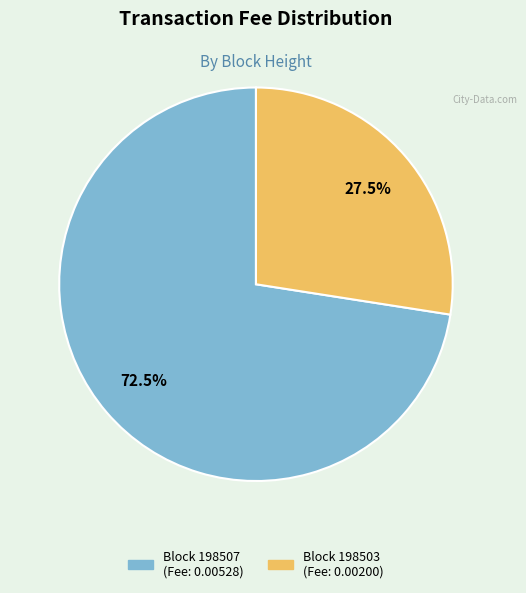

Is there any slice that represents more than half of the pie?

Yes